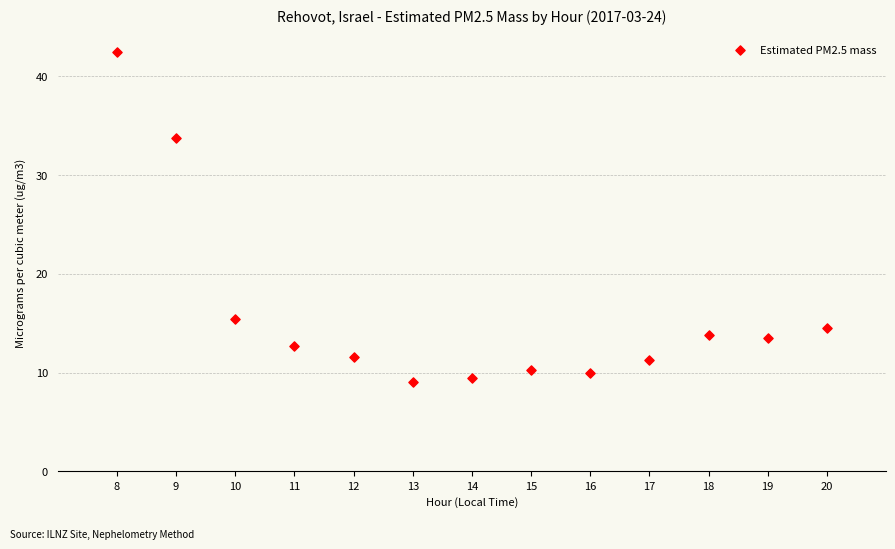

What Y value in the scatter plot is closest to 25?

33.8